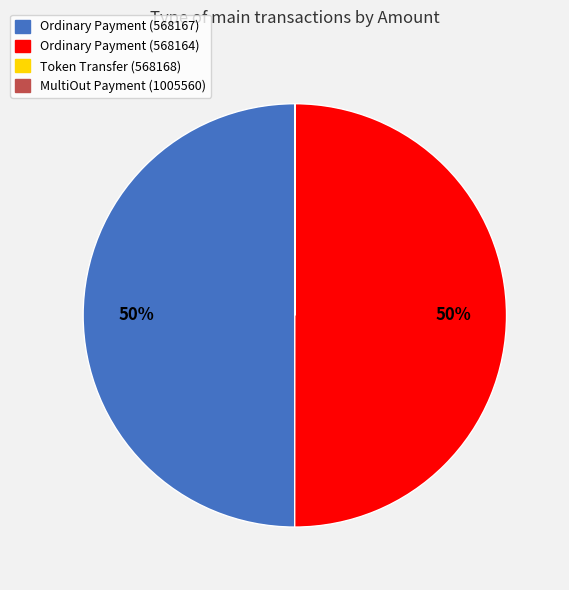

The Ordinary Payment (568167) slice represents 50% of the pie. True or false?

True